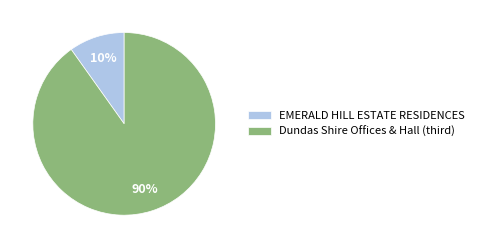

Which slice is the smallest?

EMERALD HILL ESTATE RESIDENCES